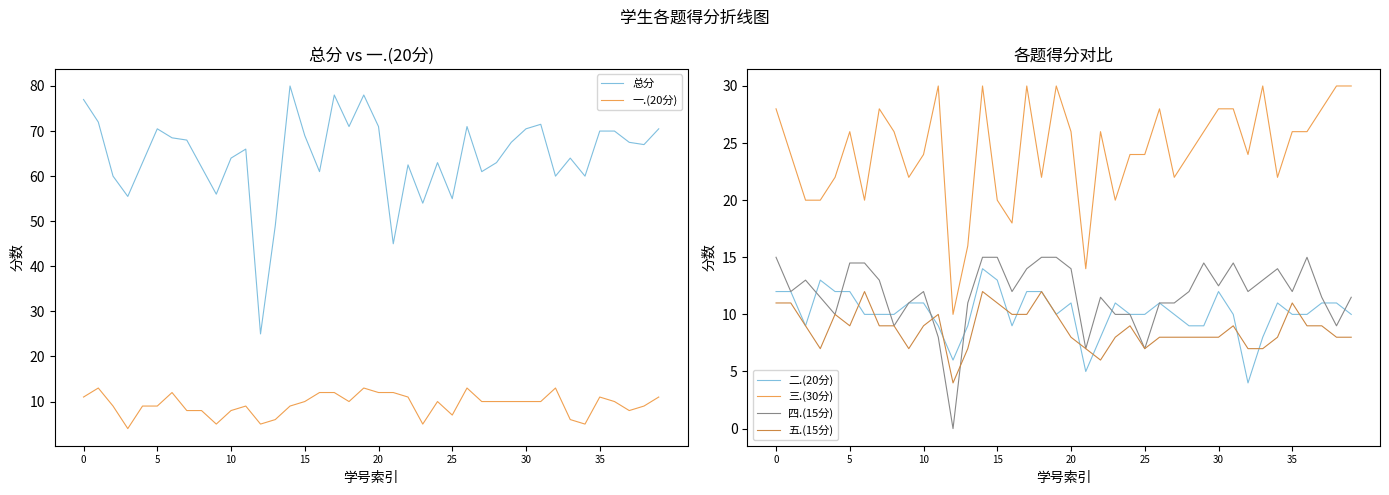

The value of 二.(20分) at 35 is 10.0. True or false?

True